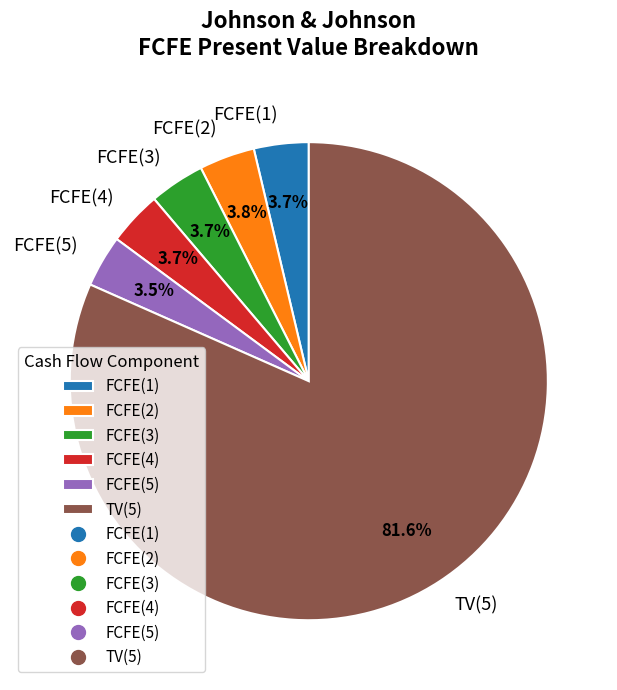

Between FCFE(4) and TV(5), which is larger?

TV(5)